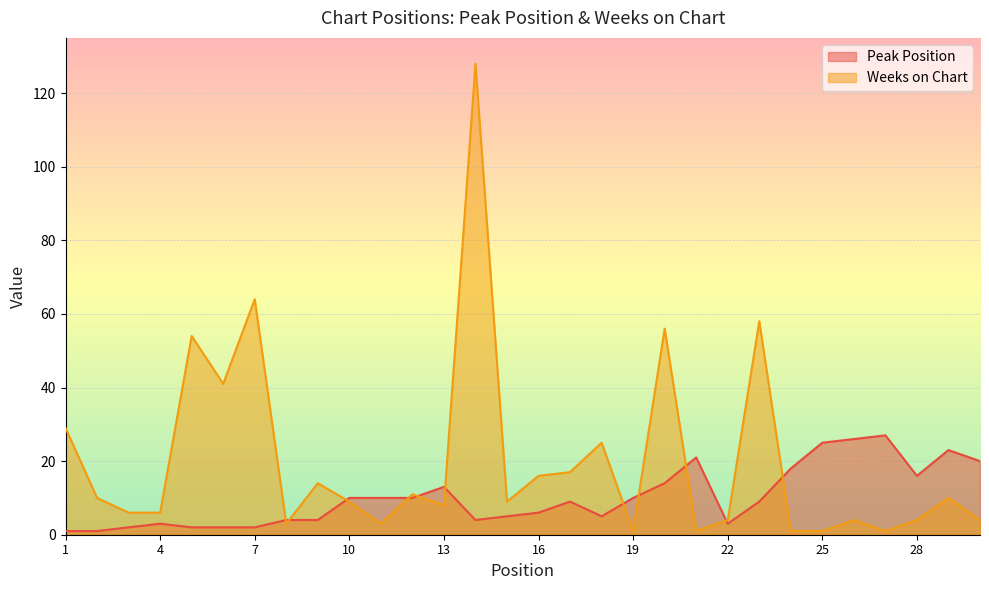

What is the minimum value shown in the chart?

1